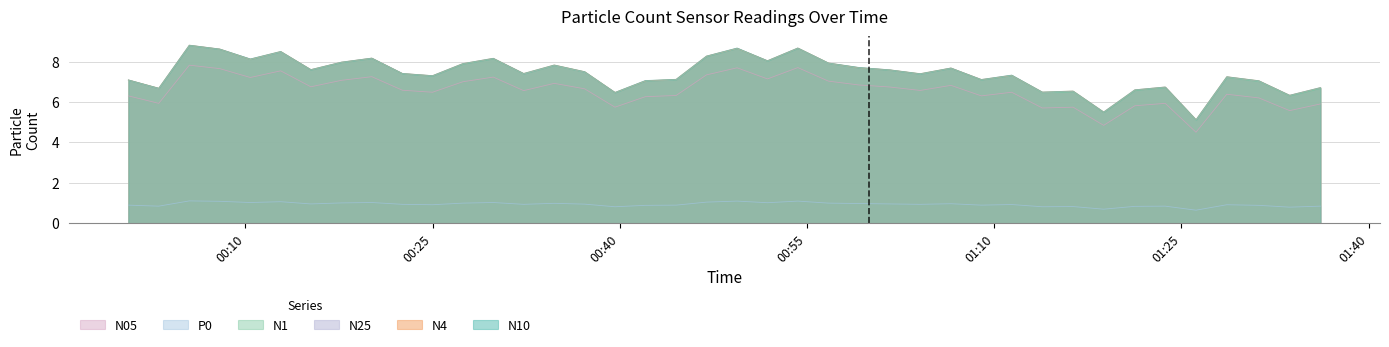

Which series has the widest spread of values?

N1